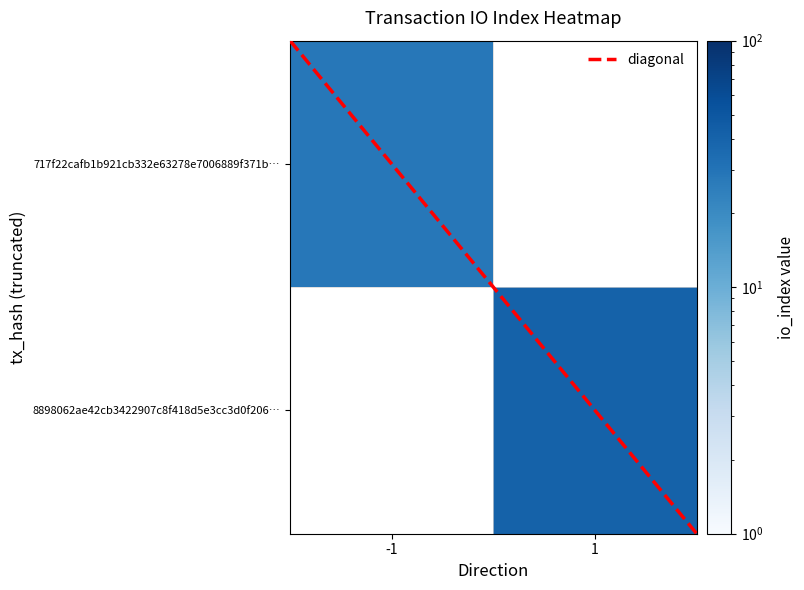

What is the minimum value for 717f22cafb1b921cb332e63278e7006889f371b…?

28.0